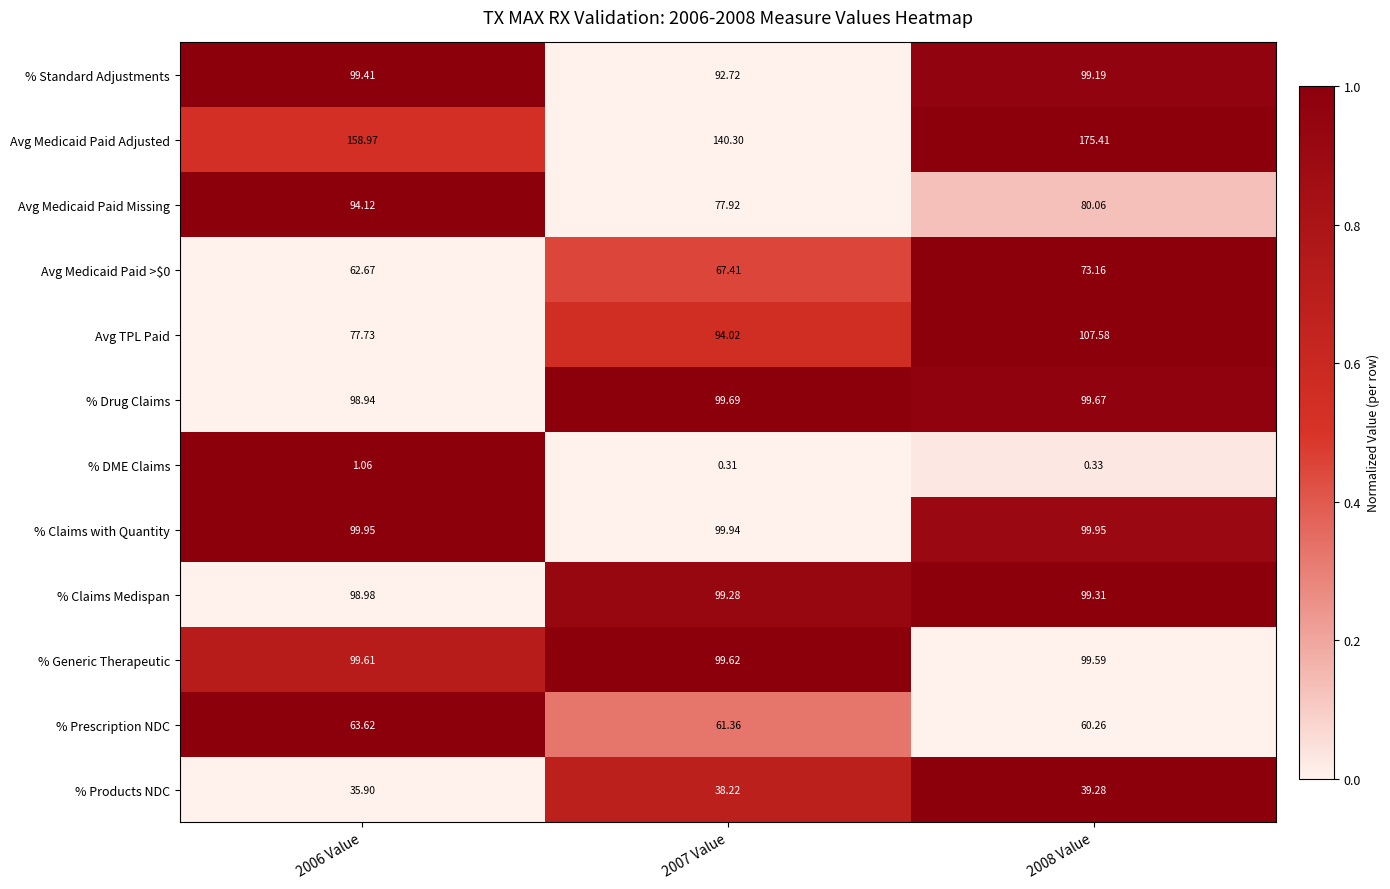

What is the difference between the highest and lowest values at 2006 Value?

157.9